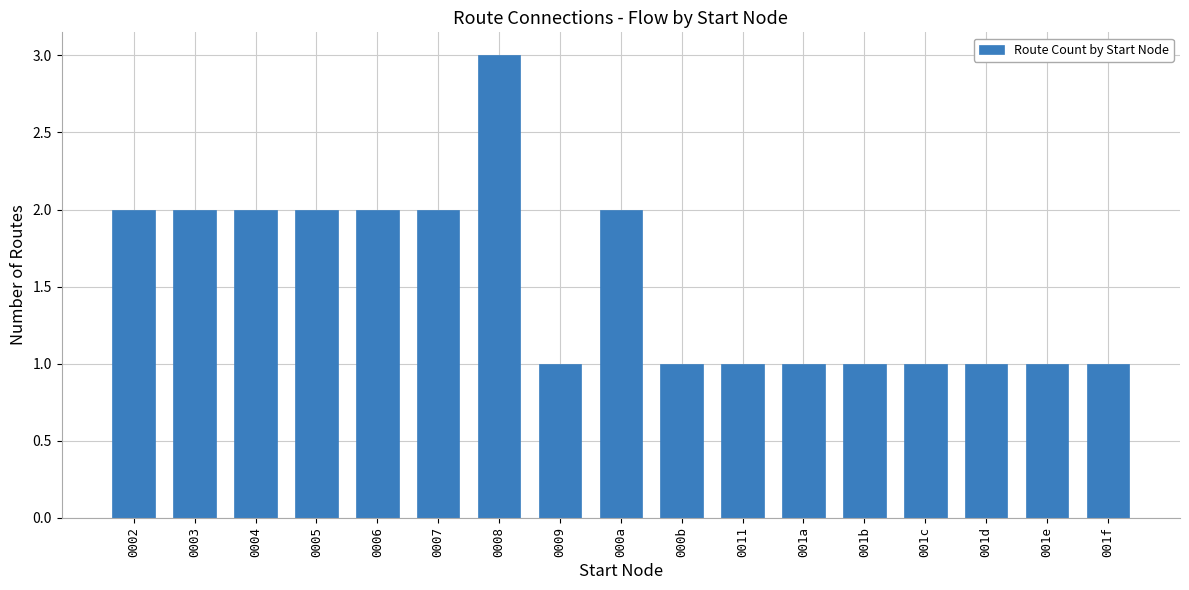

Does the chart contain stacked bars?

No